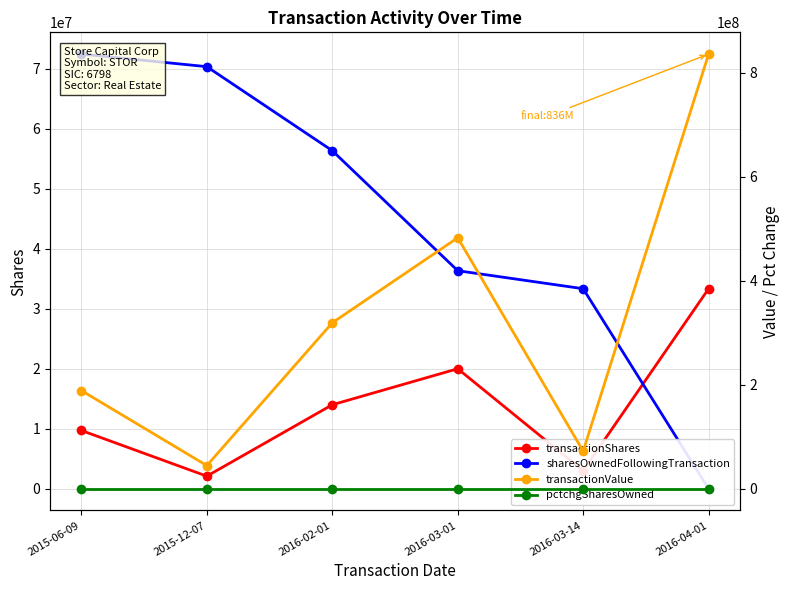

What are all the series names shown in the legend?

transactionShares, sharesOwnedFollowingTransaction, transactionValue, pctchgSharesOwned